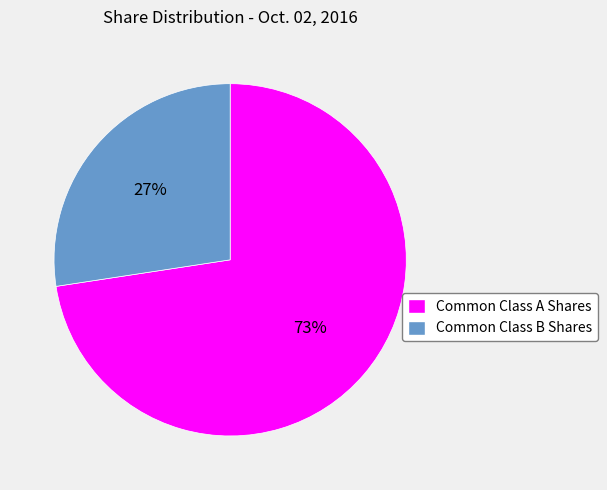

What is the largest slice in the pie chart?

Common Class A Shares